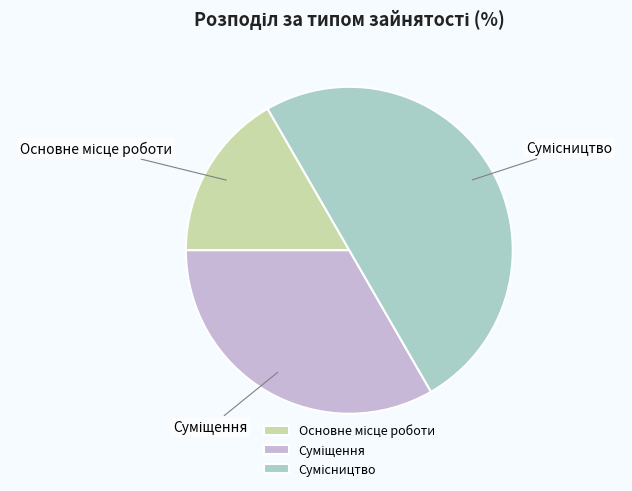

Is it true that Основне місце роботи is 17% of the pie?

True